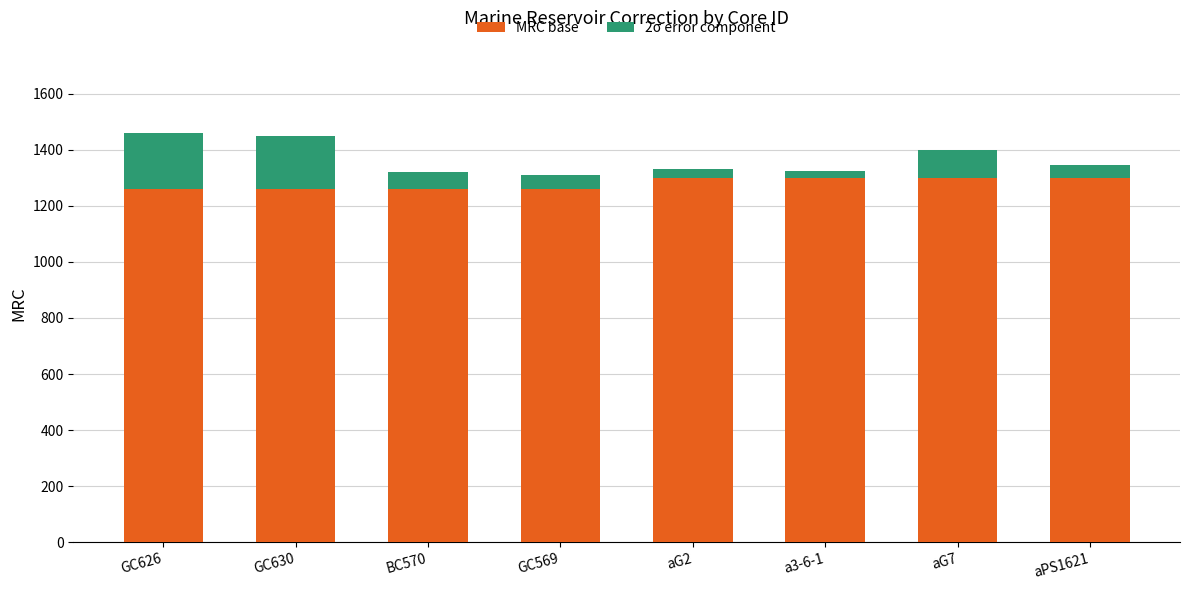

What is the sum of all MRC base values?

10240